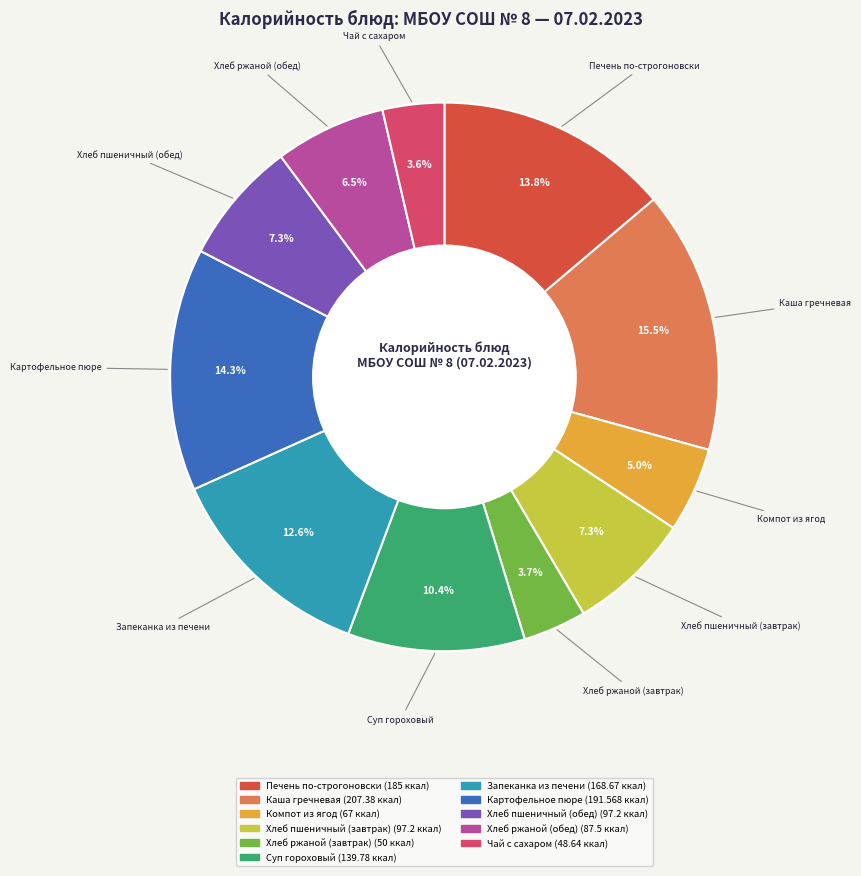

How many slices are in this pie chart?

11